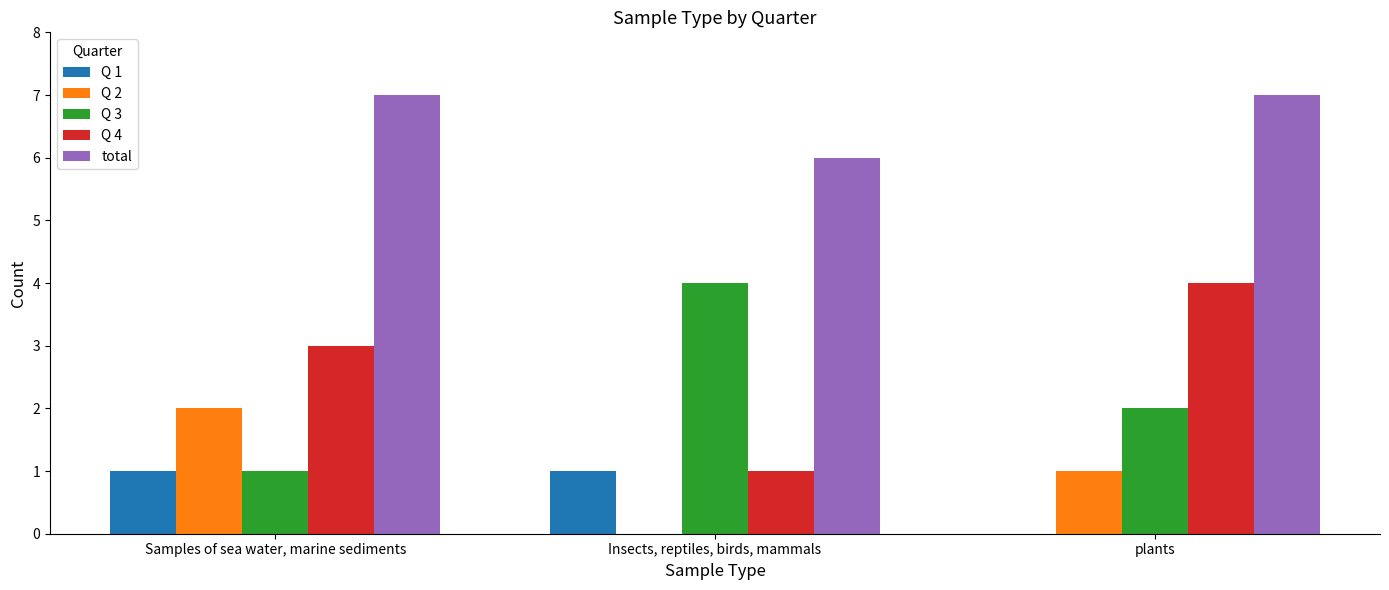

Is the value of Q 4 at plants greater than the value of Q 2 at plants?

Yes